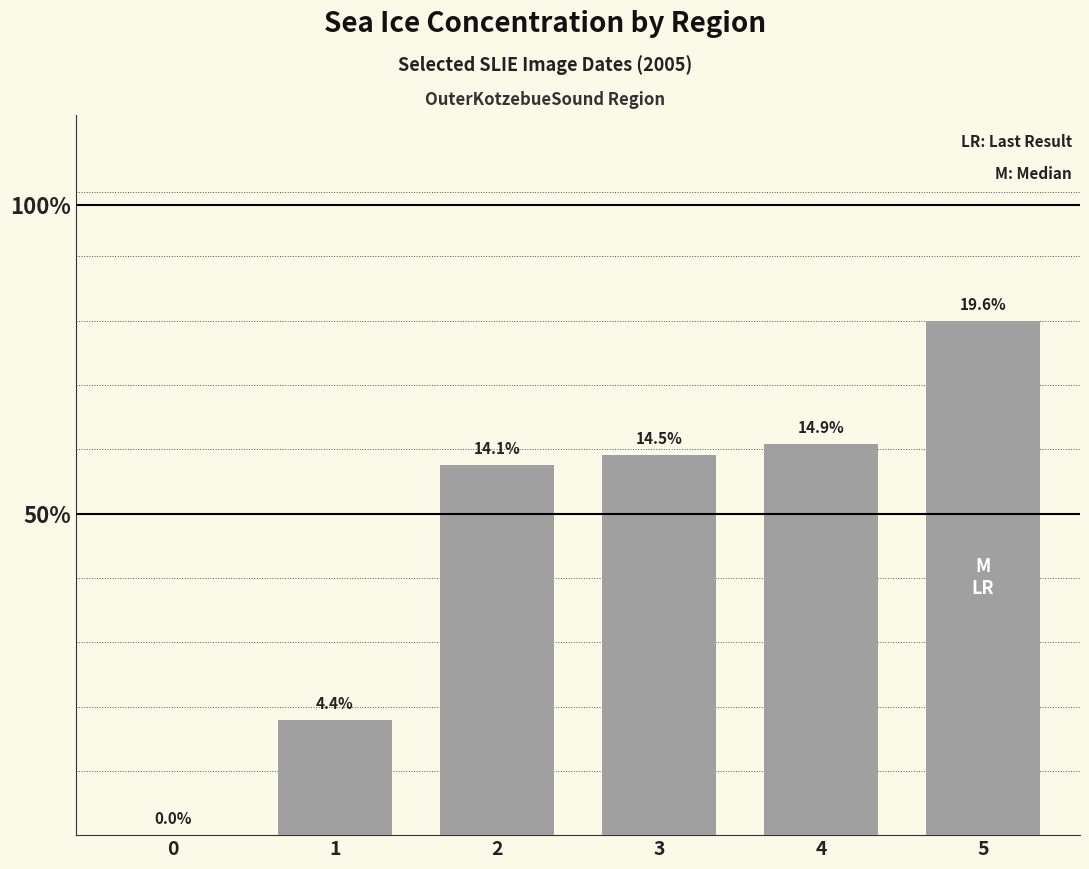

Reading right to left, list all the values displayed in this chart.

5=19.6	4=14.9	3=14.5	2=14.1	1=4.4	0=0.0